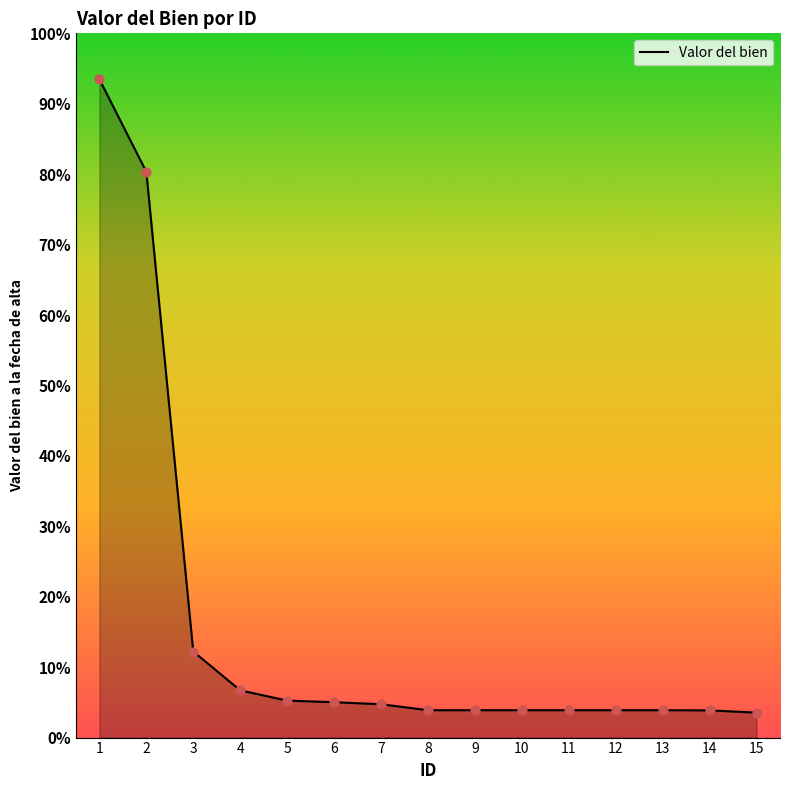

Which has a higher value, 13 or 8?

13